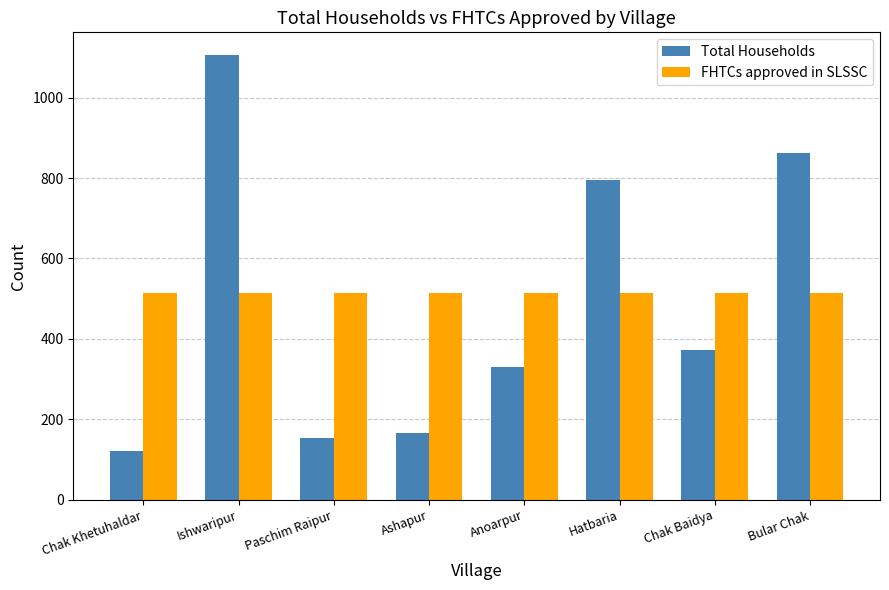

How many data points does each series have?

8